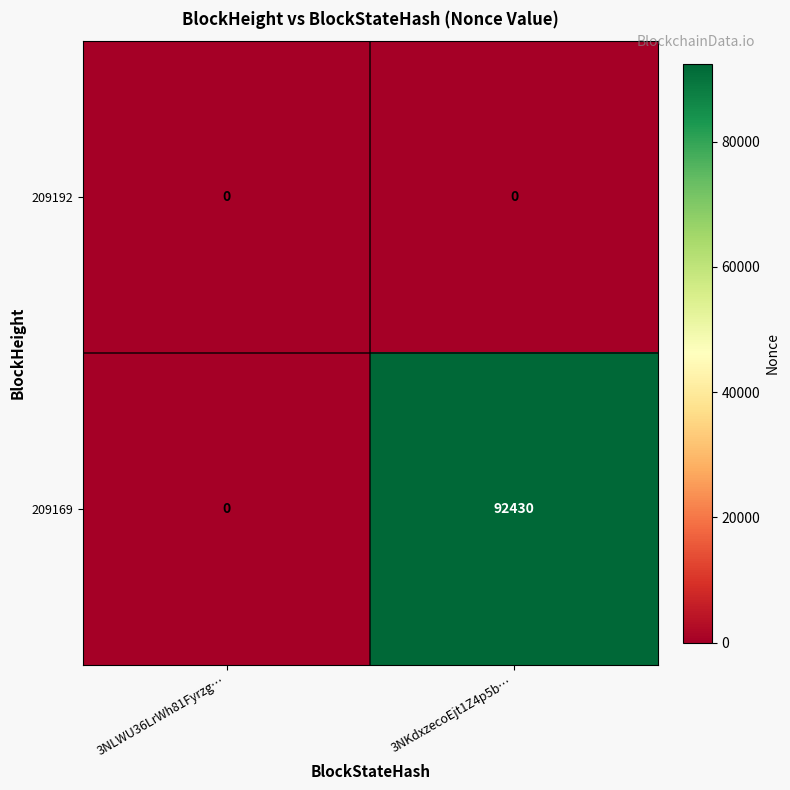

The value of 209192 at 3NKdxzecoEjt1Z4p5b… is 0. True or false?

True